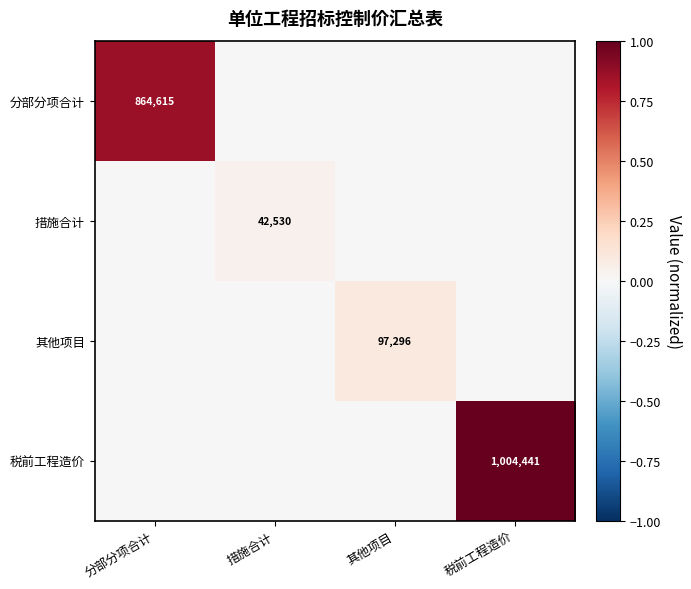

Is the value of 其他项目 at 其他项目 greater than the value of 措施合计 at 措施合计?

Yes